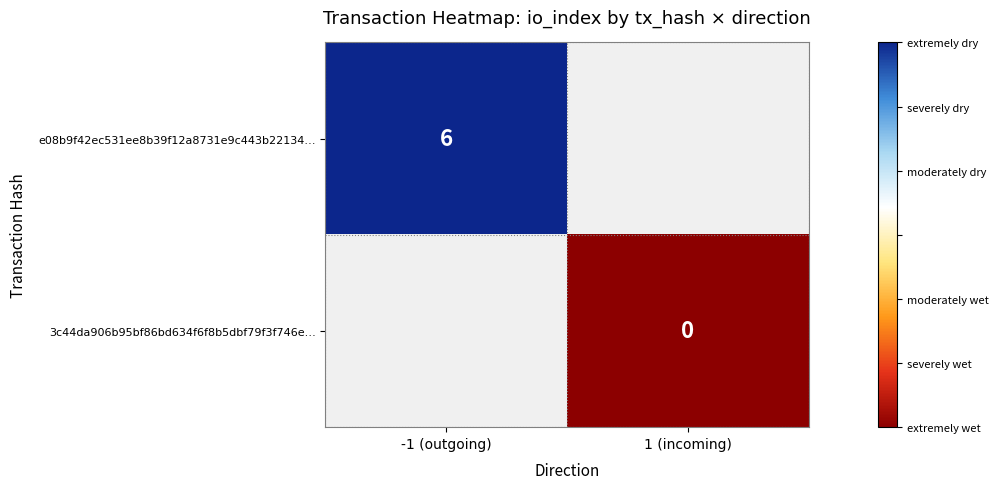

Is it true that e08b9f42ec531ee8b39f12a8731e9c443b22134… equals 10 at -1 (outgoing)?

False